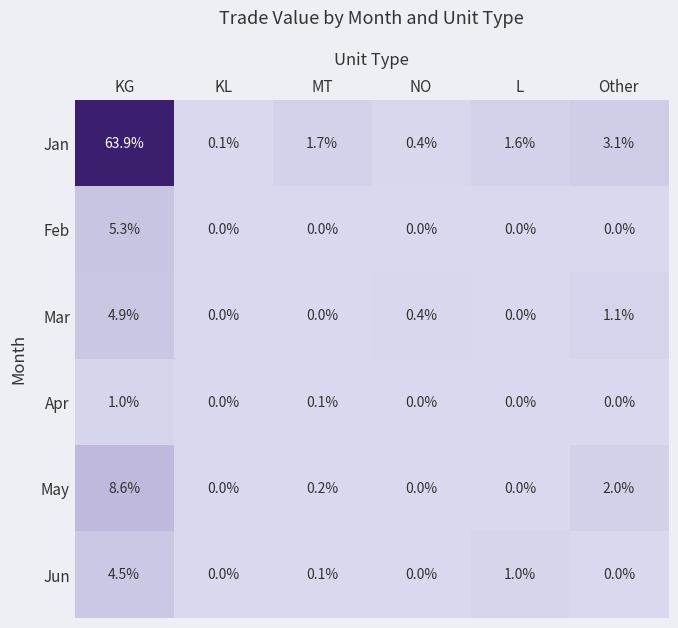

Which series has the largest total across all categories?

Jan